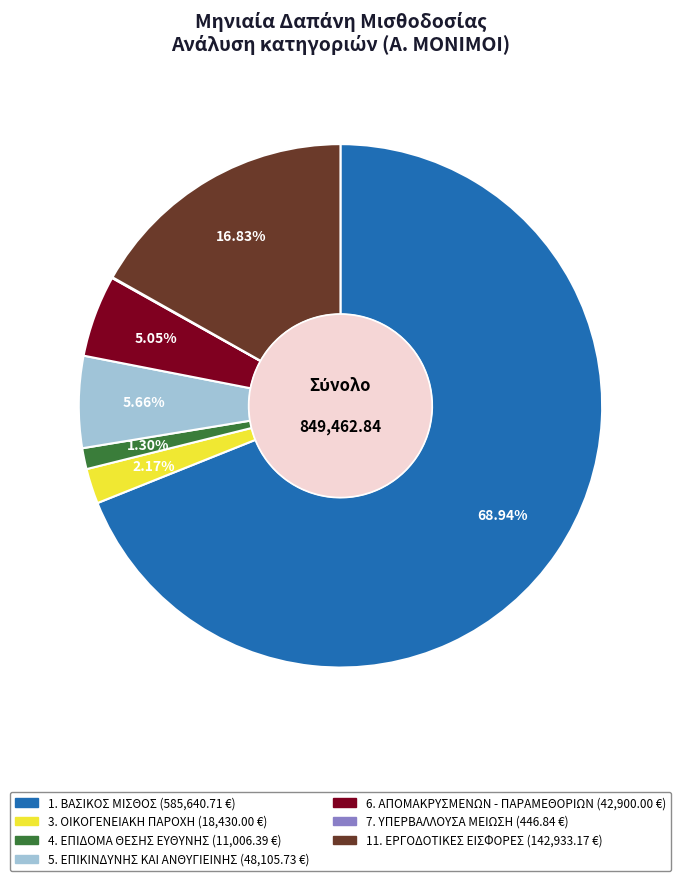

To the nearest percent, what portion does 11. ΕΡΓΟΔΟΤΙΚΕΣ ΕΙΣΦΟΡΕΣ represent?

17%